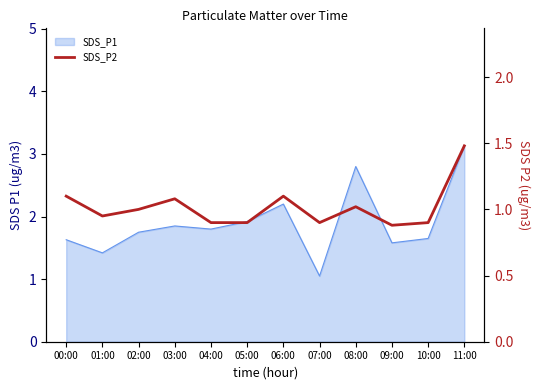

What is the label of the 3rd point from the right?

09:00